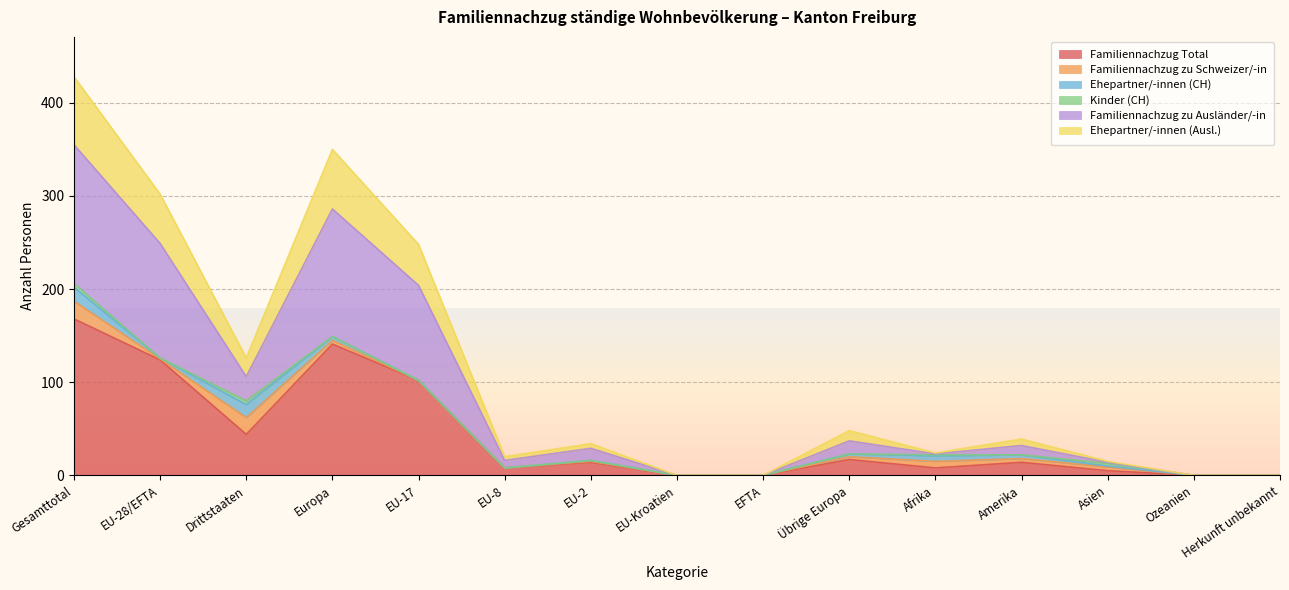

At which label does Familiennachzug zu Ausländer/-in reach its peak?

Gesamttotal